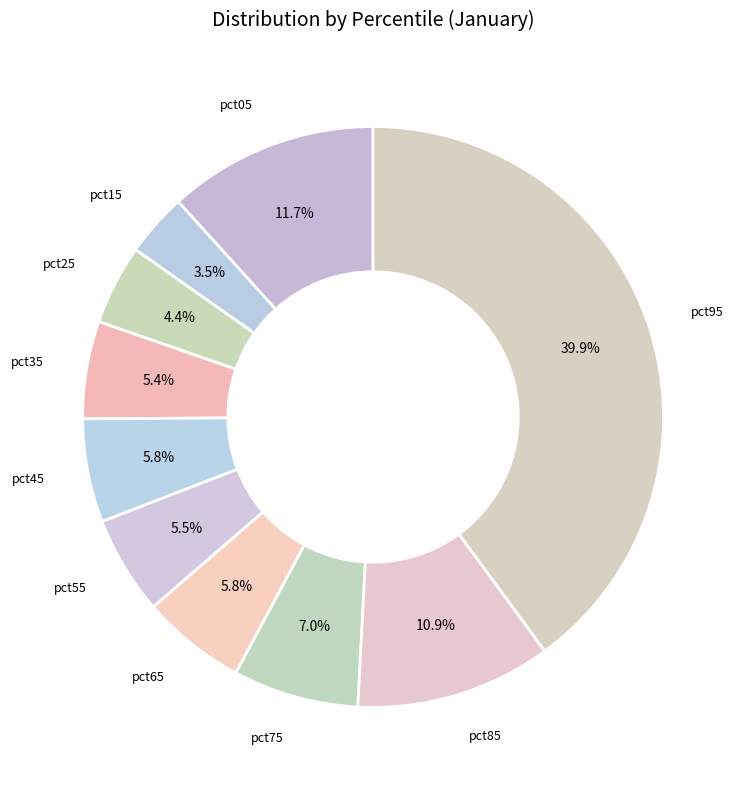

Is there a majority slice in this chart?

No